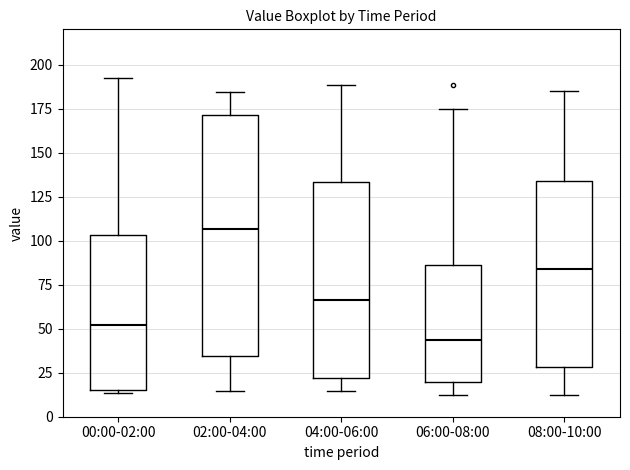

Which box is the tallest, from its lower edge to its upper edge?

02:00-04:00